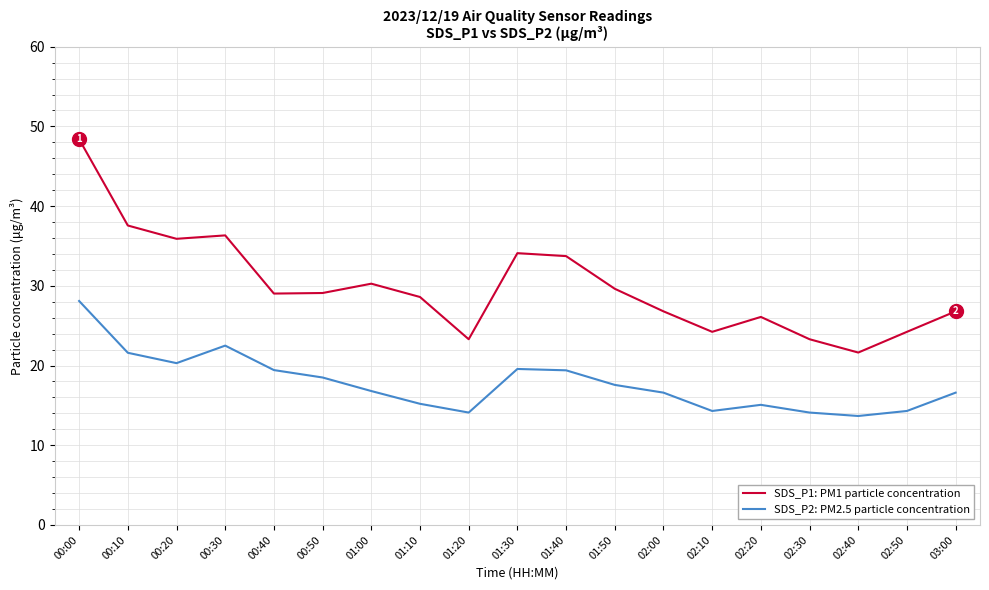

What is the difference between the maximum and minimum values in the SDS_P2: PM2.5 particle concentration series?

14.4